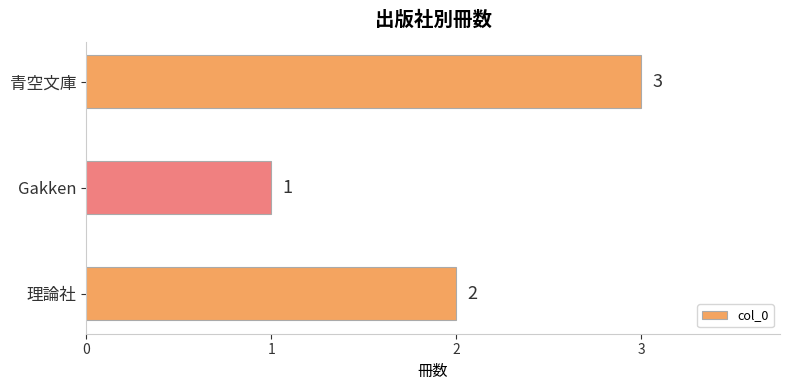

Is it true that the value at Gakken is 2?

False